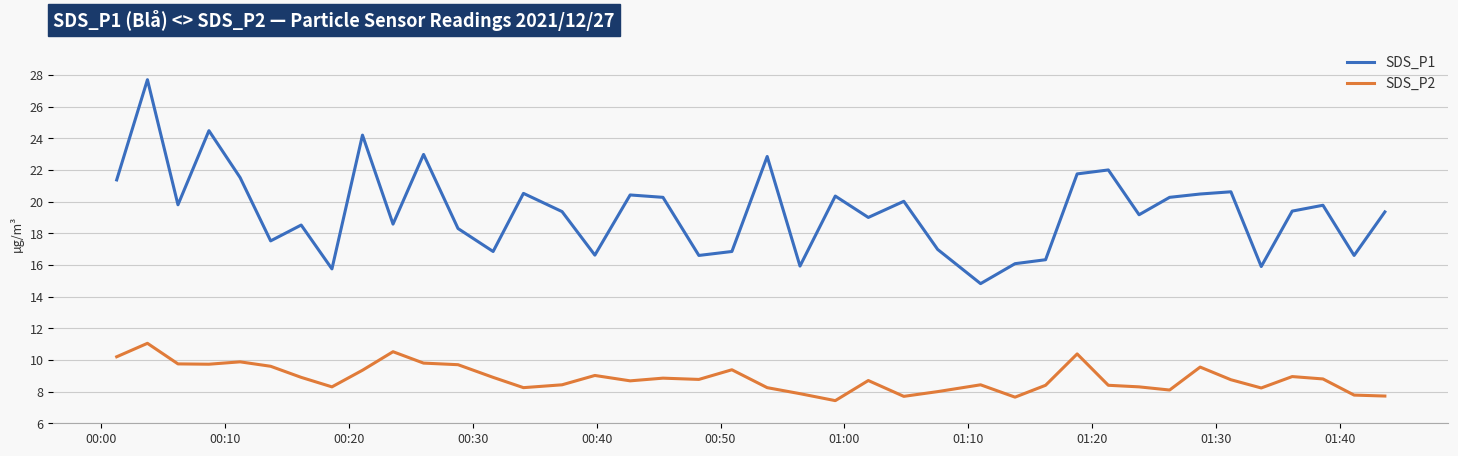

Rank the series by their average value, from lowest to highest.

SDS_P2, SDS_P1